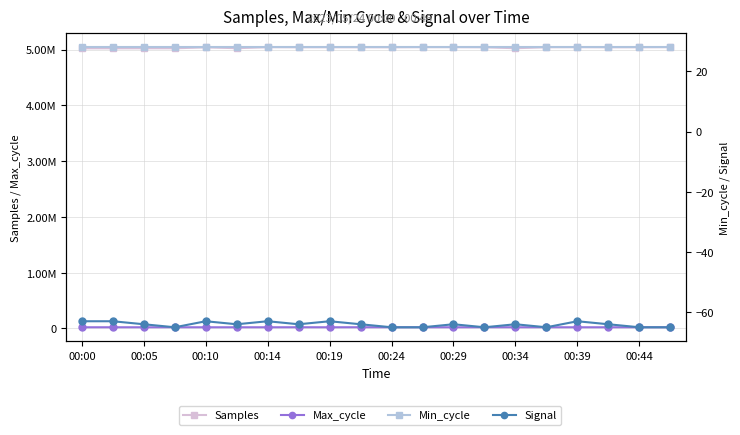

Reading left to right, list all the values displayed in this chart.

Samples: 5021773	5021912	5022335	5022574	5038853	5024154	5041930	5040392	5041061	5040522	5040013	5042343	5041937	5040313	5023571	5040999	5041972	5040384	5040701	5042302
Max_cycle: 19929	20016	19929	19979	19976	19964	20032	20429	19974	20535	19925	19925	20017	20202	20322	19940	19995	19921	19929	19965
Min_cycle: 28	28	28	28	28	28	28	28	28	28	28	28	28	28	28	28	28	28	28	28
Signal: -63	-63	-64	-65	-63	-64	-63	-64	-63	-64	-65	-65	-64	-65	-64	-65	-63	-64	-65	-65